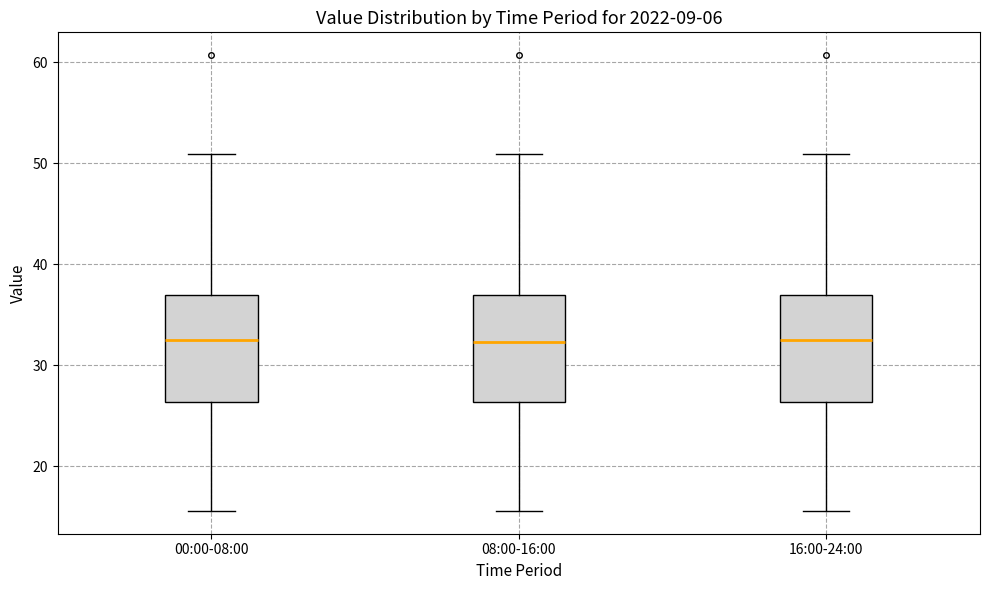

Reading left to right, transcribe this box plot: for each box, give where its median line is, the range the box spans, and where its two whiskers end, as read against the y-axis. The values are not printed on the chart, so give them approximately, as read against the axis.

00:00-08:00: median 33, box 26 to 37, whiskers 16 to 51
08:00-16:00: median 32, box 26 to 37, whiskers 16 to 51
16:00-24:00: median 33, box 26 to 37, whiskers 16 to 51